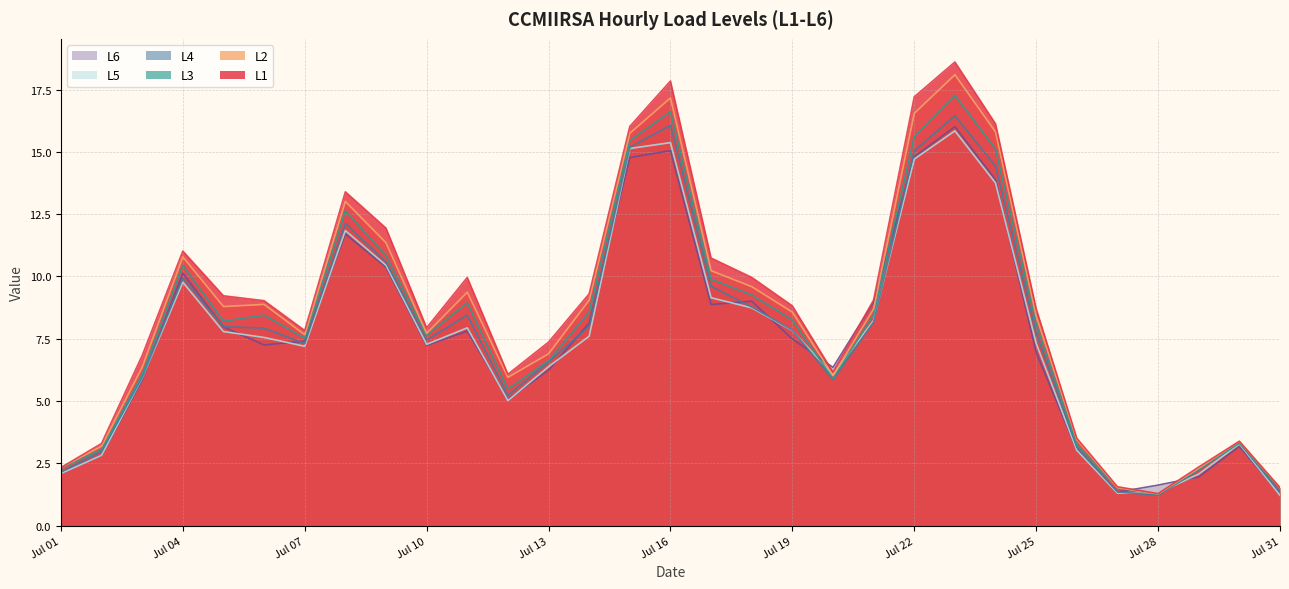

Which series has the largest total across all categories?

L1